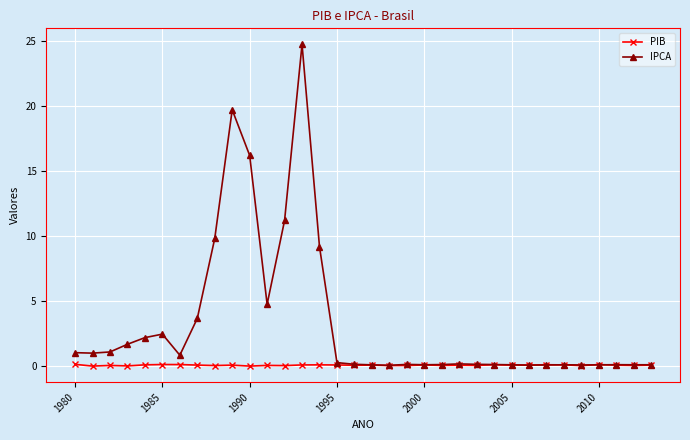

What is the greatest value displayed?

24.8